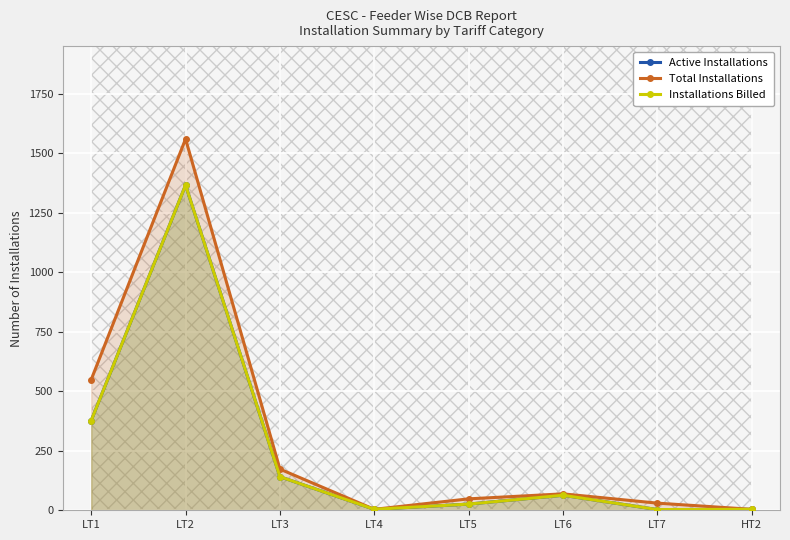

True or false: Total Installations has more than 2 points higher than both neighbors.

False